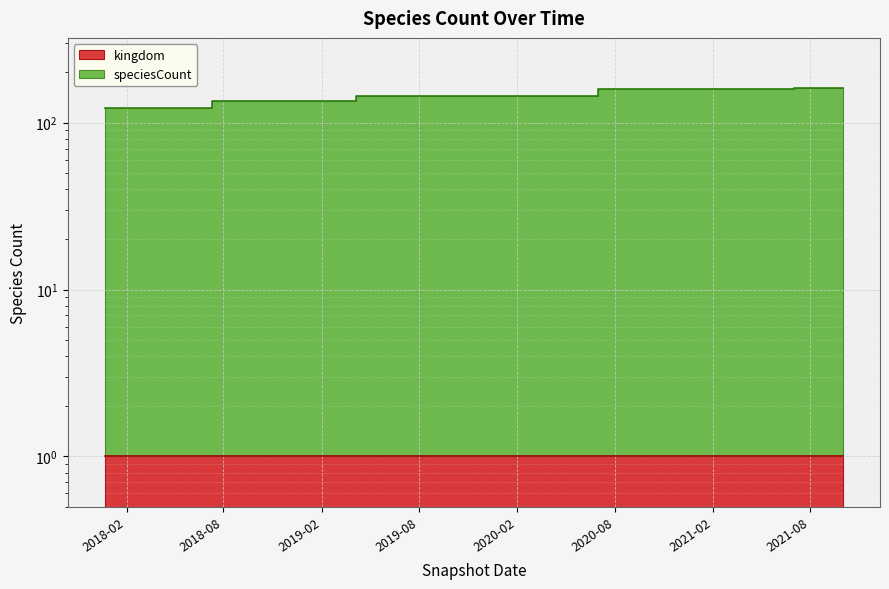

What position from the left is 2018-07-11?

3